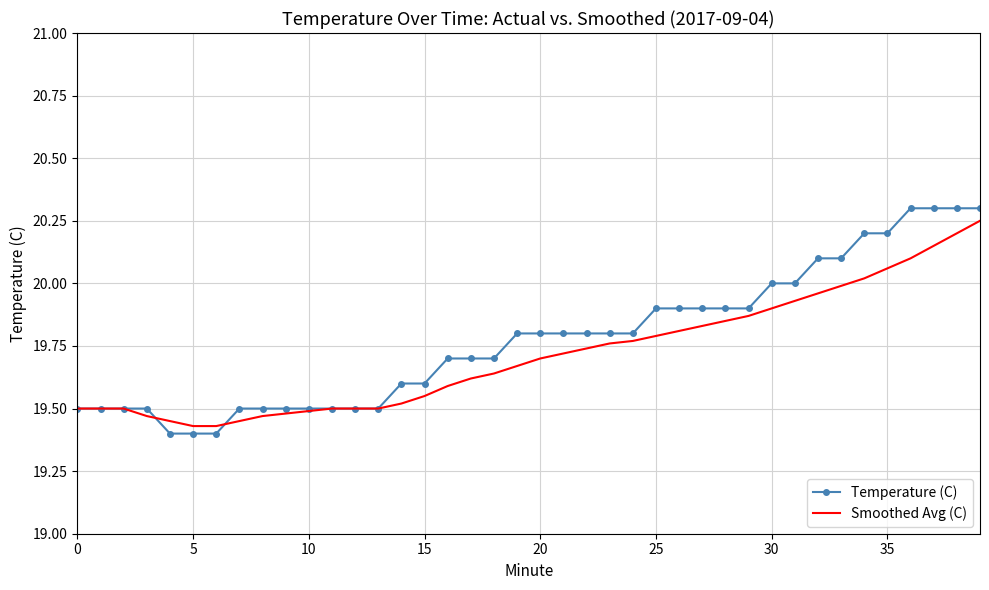

What is the highest value of the Temperature (C) series?

20.3